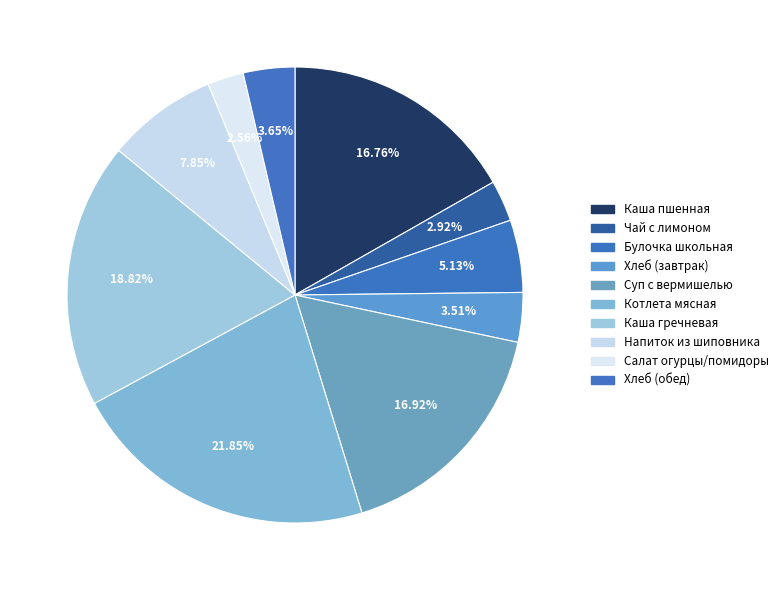

How many slices are in this pie chart?

10